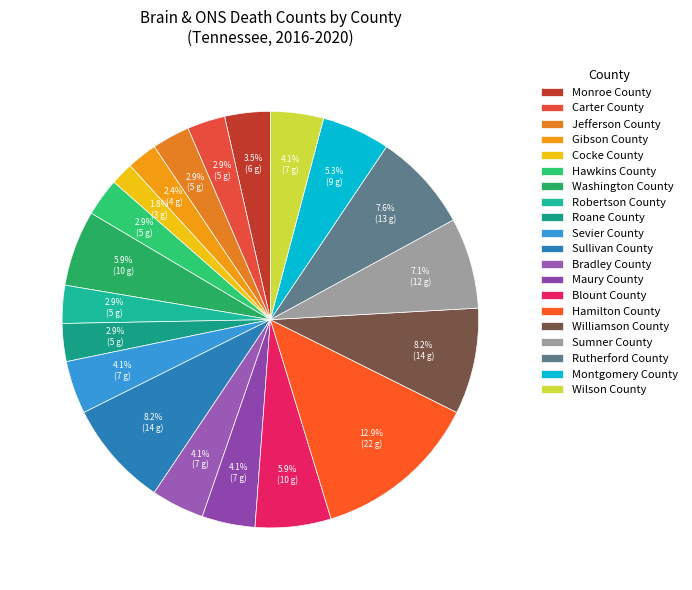

True or false: Cocke County accounts for 1% of the total.

False